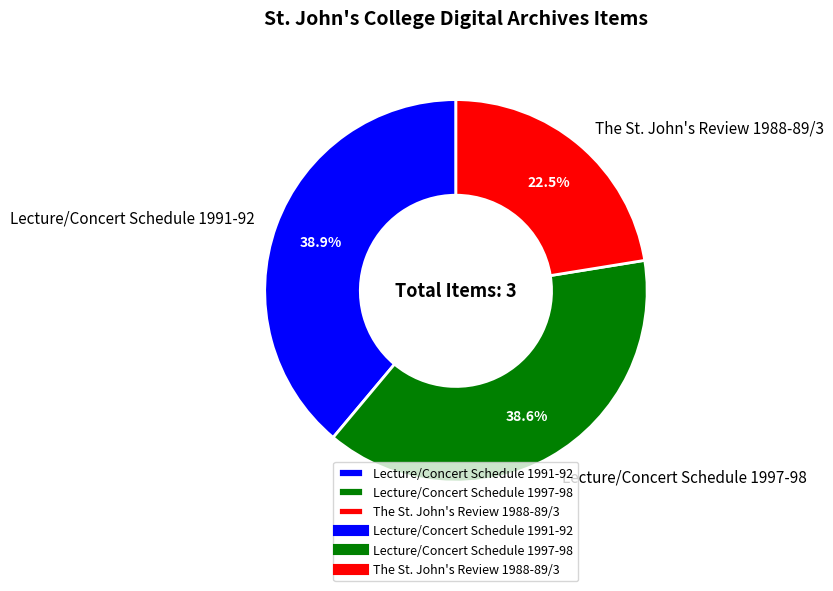

Combined, what portion of the pie is Lecture/Concert Schedule 1991-92 and Lecture/Concert Schedule 1997-98?

77.5%